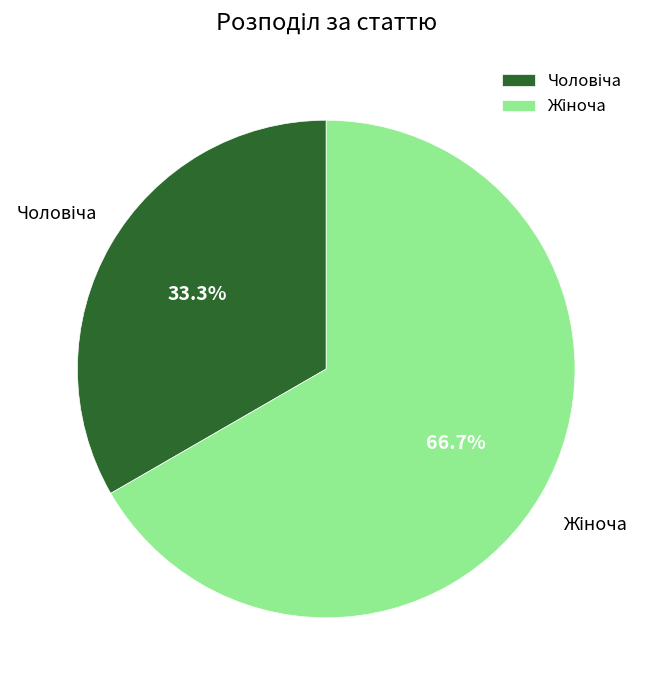

Is there any slice that represents more than half of the pie?

Yes